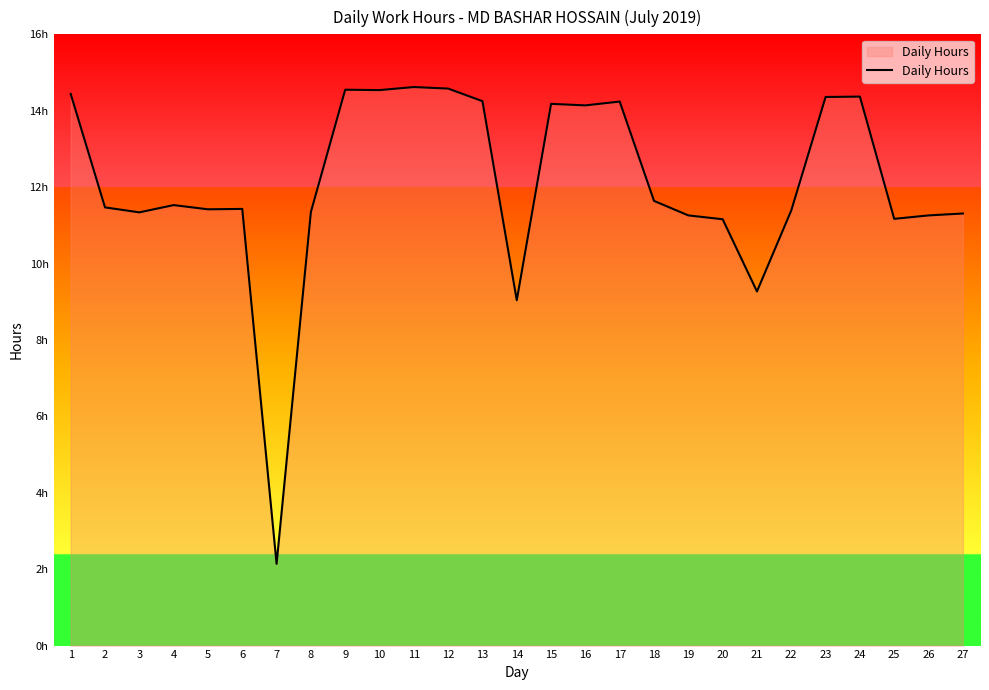

What is the change in value from 12 to 26?

-3.3